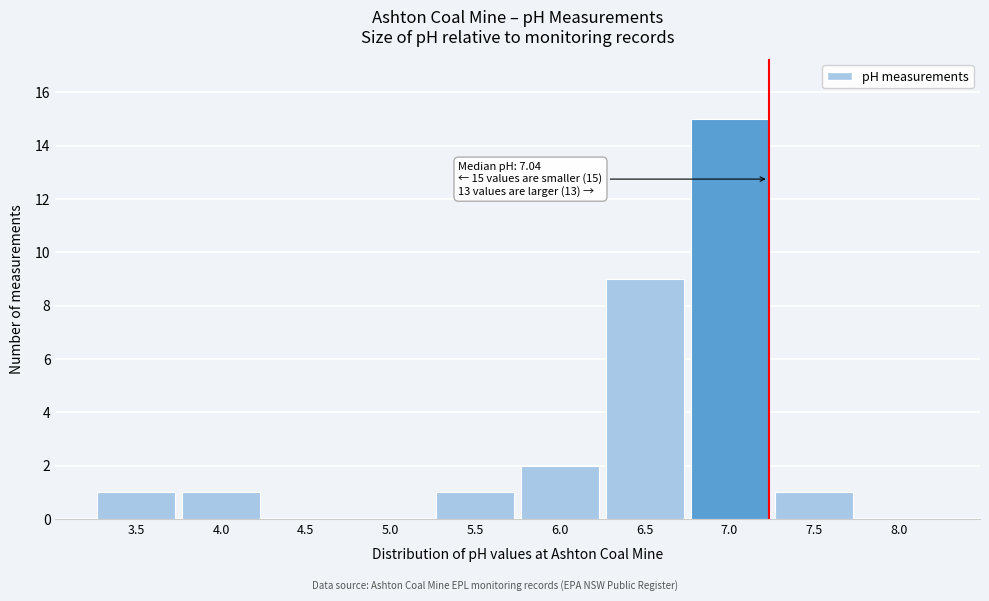

Reading left to right, list all the values displayed in this chart.

3.5=1	4.0=1	4.5=0	5.0=0	5.5=1	6.0=2	6.5=9	7.0=15	7.5=1	8.0=0